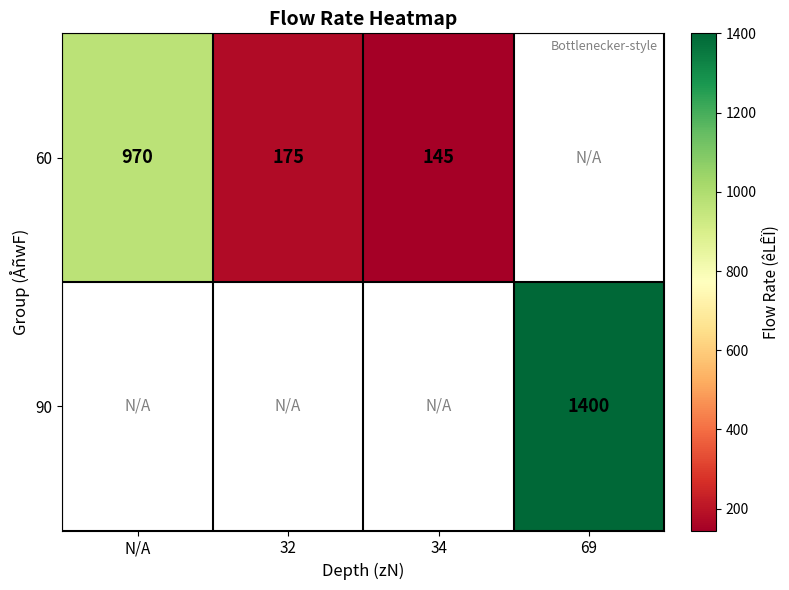

Which series has the largest range (max minus min)?

row_0